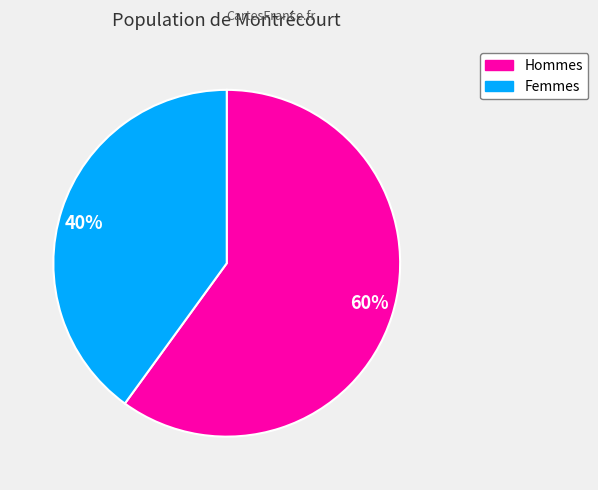

Which category accounts for the majority?

Hommes